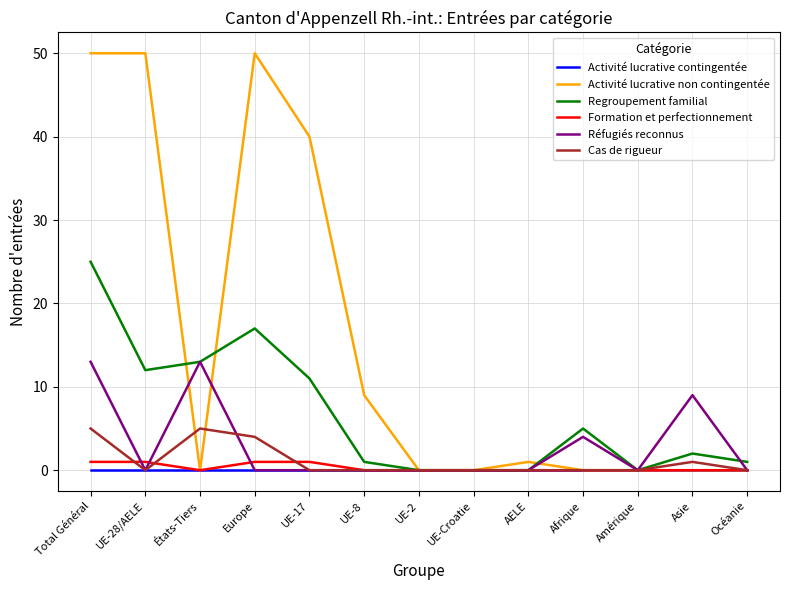

True or false: Réfugiés reconnus has more than 1 interior local peaks.

True